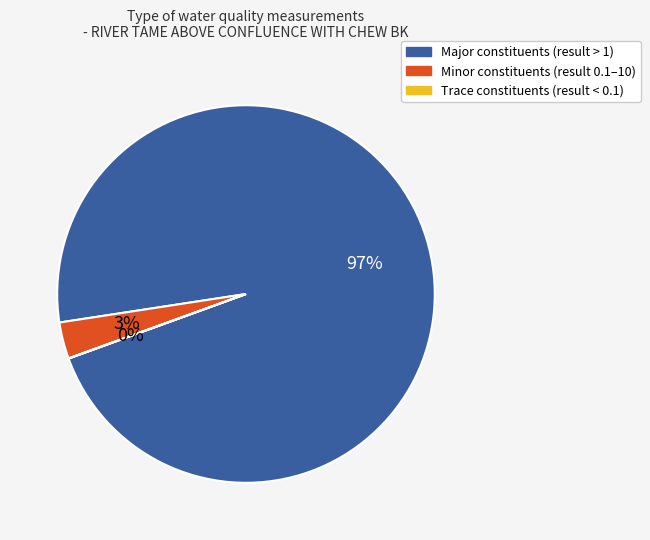

To the nearest percent, what is the difference between the largest and smallest slice percentages?

97%